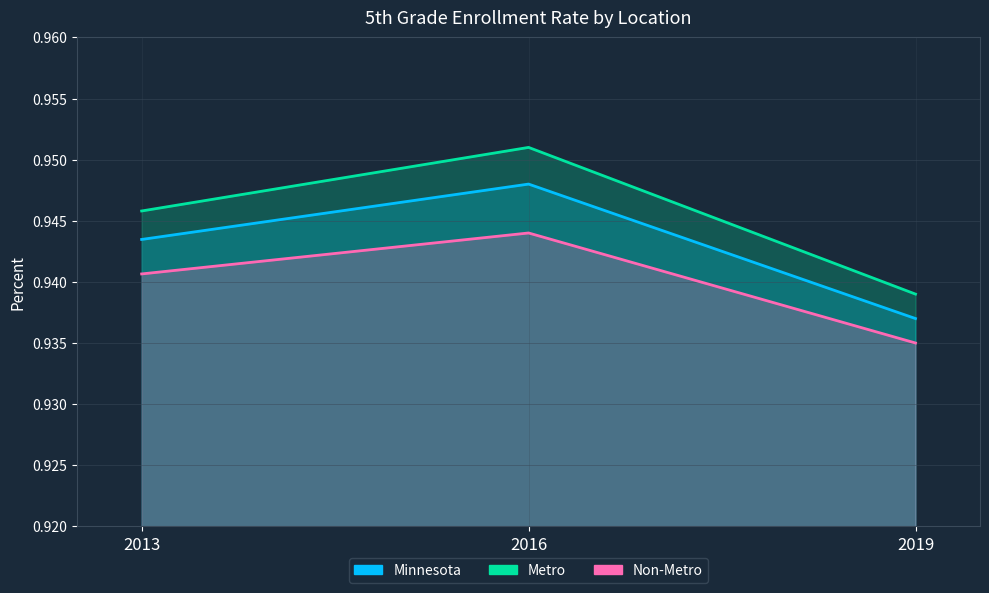

Where is Metro nearest to the value 0?

2019